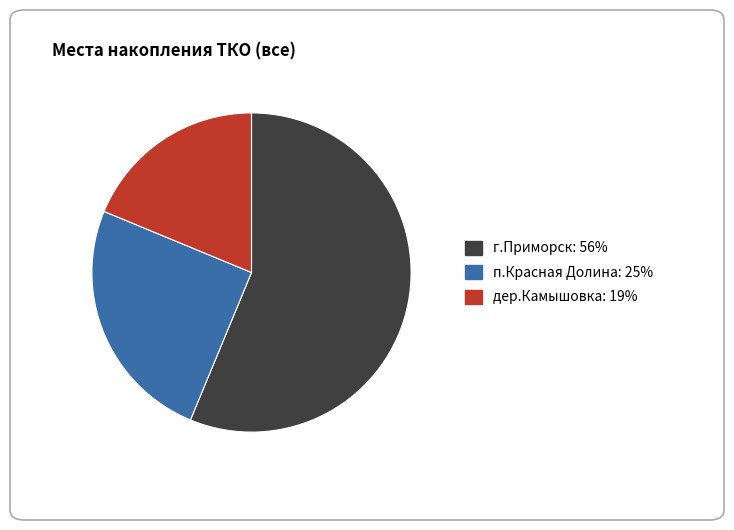

Which category has the biggest portion of the pie?

г.Приморск